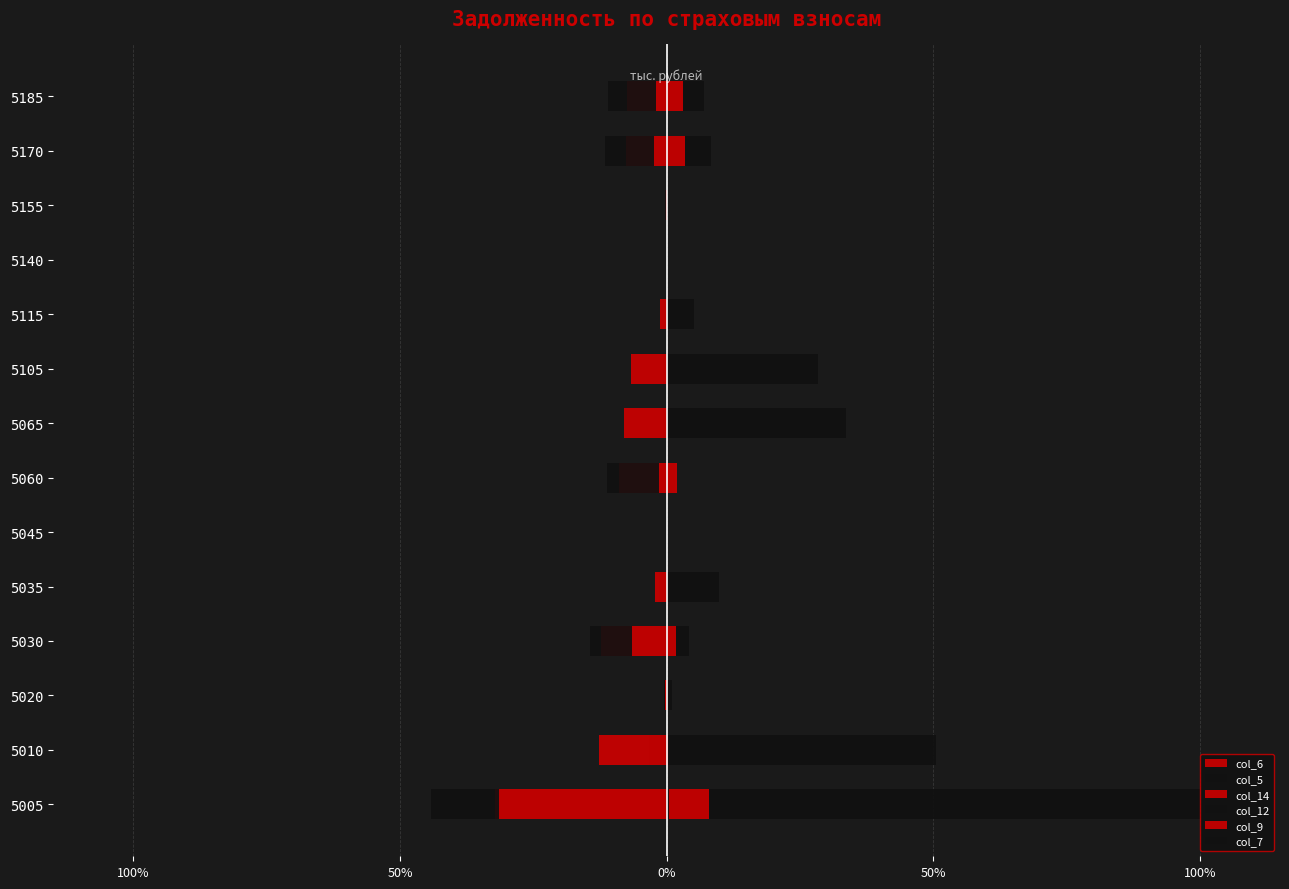

How many groups of bars are there?

14